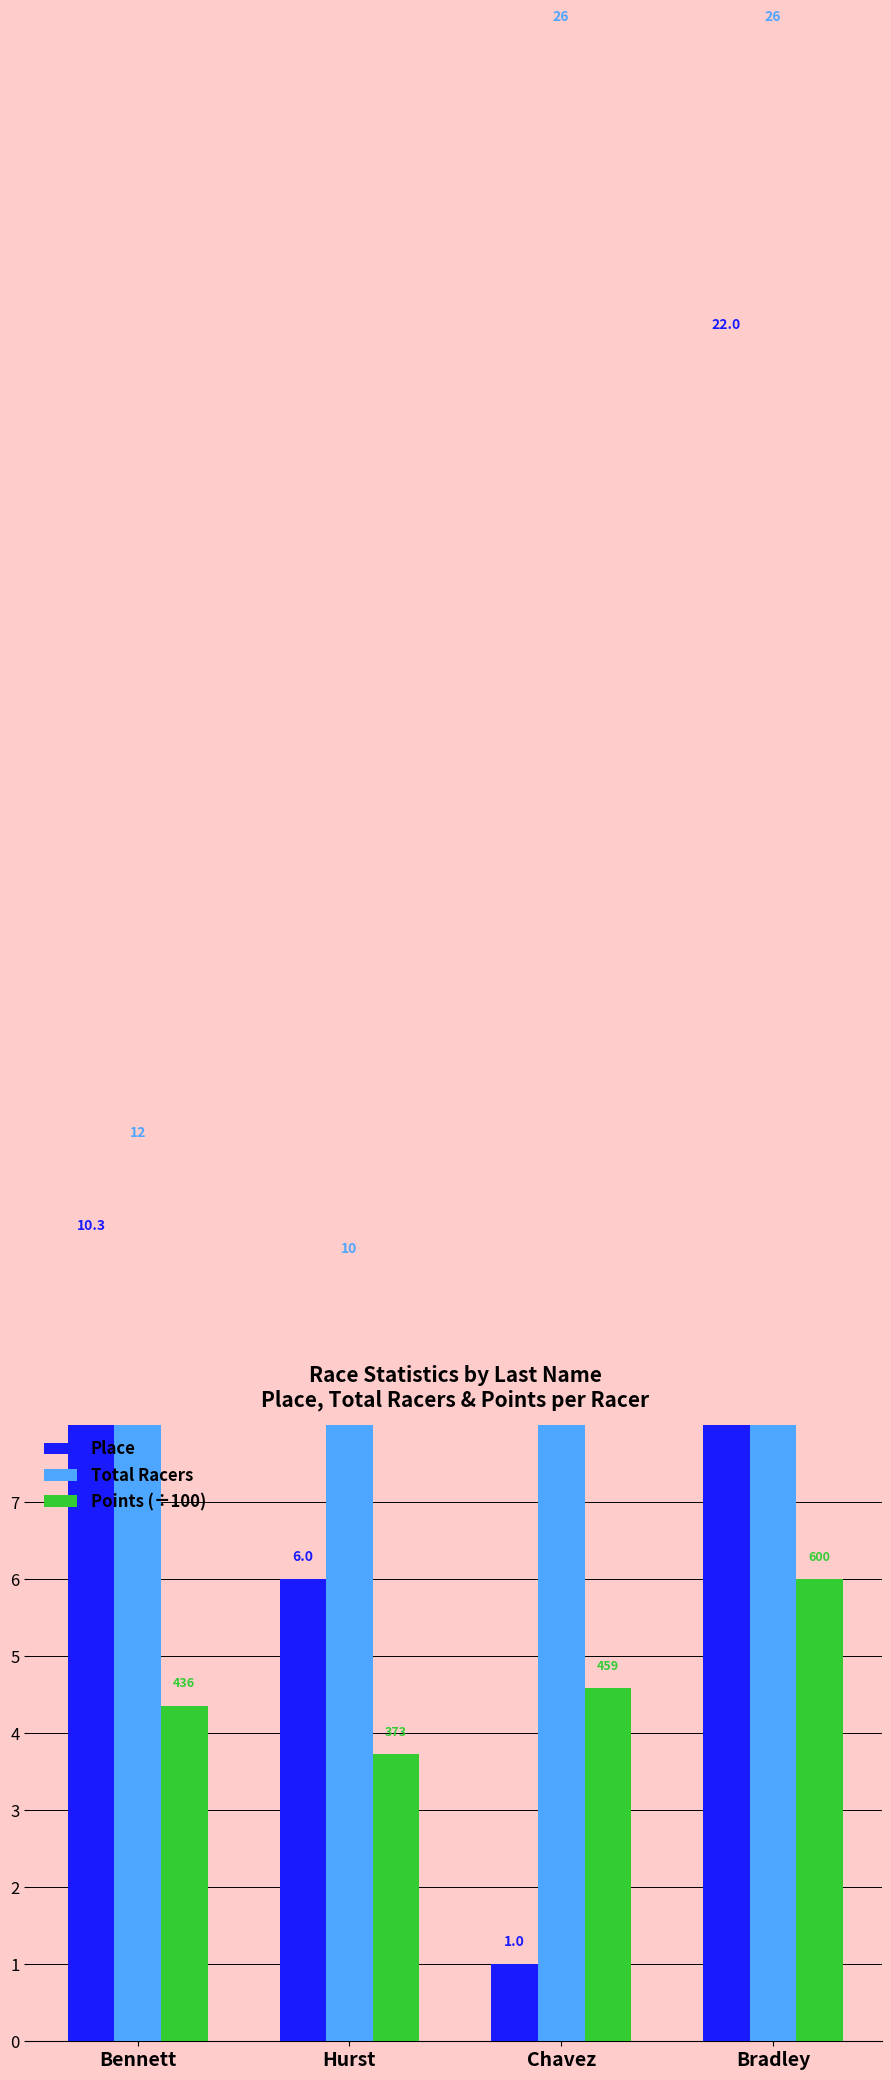

Between Bennett and Chavez, which series saw the biggest shift?

Total Racers